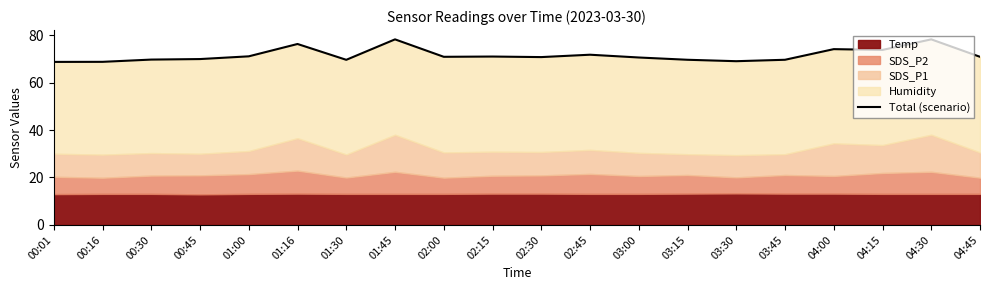

Reading left to right, transcribe all the data shown in this chart.

00:01=68.7	00:16=68.7	00:30=69.7	00:45=69.9	01:00=71.0	01:16=76.2	01:30=69.6	01:45=78.2	02:00=70.8	02:15=71.0	02:30=70.7	02:45=71.7	03:00=70.6	03:15=69.6	03:30=69.0	03:45=69.6	04:00=74.1	04:15=73.8	04:30=78.2	04:45=70.8